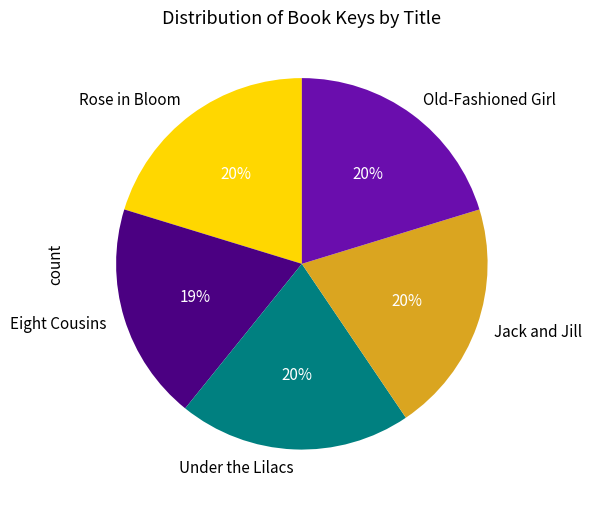

The Old-Fashioned Girl slice represents 29% of the pie. True or false?

False